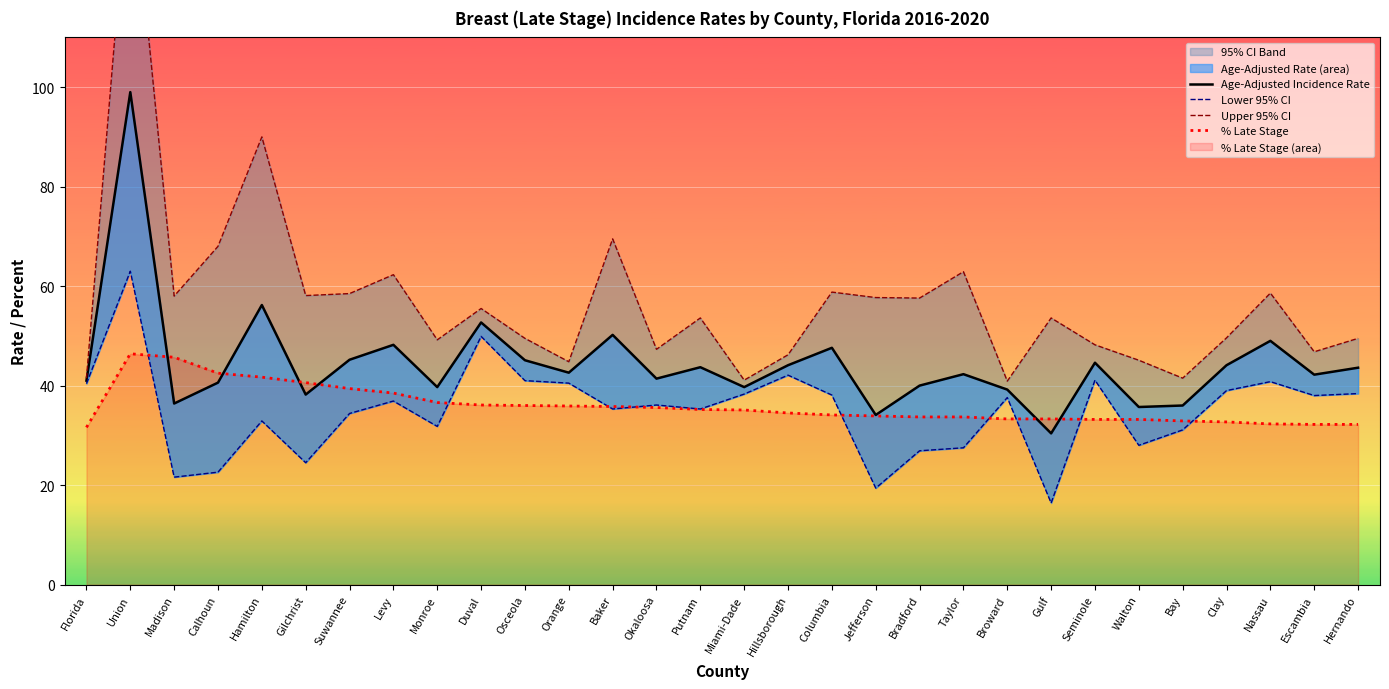

Which series changed the most between Taylor and Broward?

Upper 95% CI